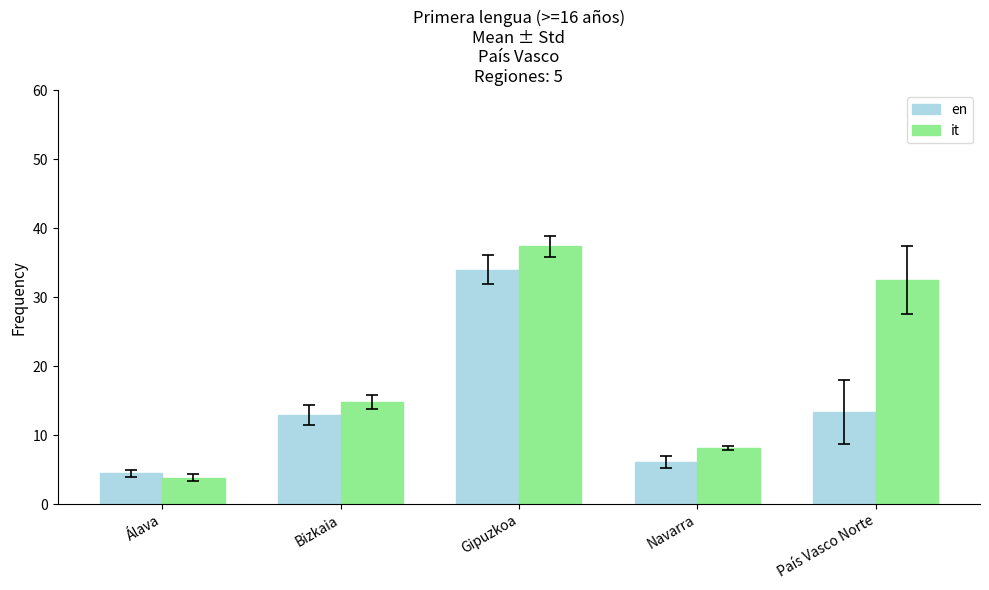

What is the maximum value for it?

37.4